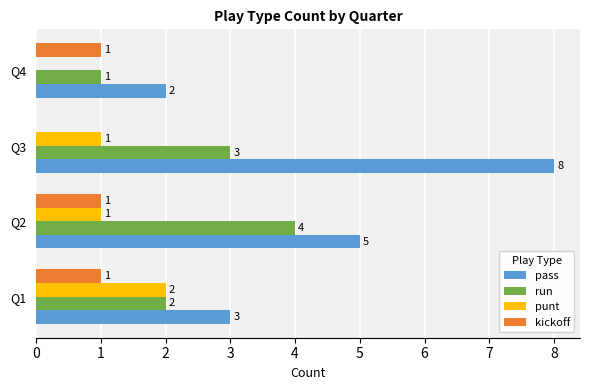

How many pass values are between 3 and 8?

3